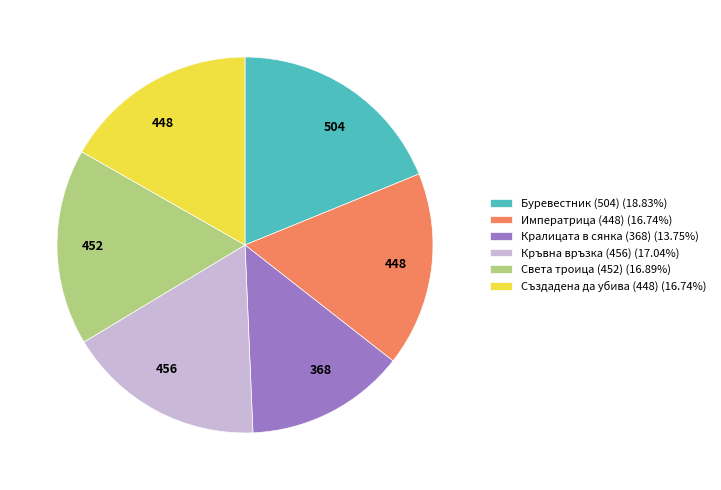

Is Кралицата в сянка (368) (13.75%) the majority of the pie?

No